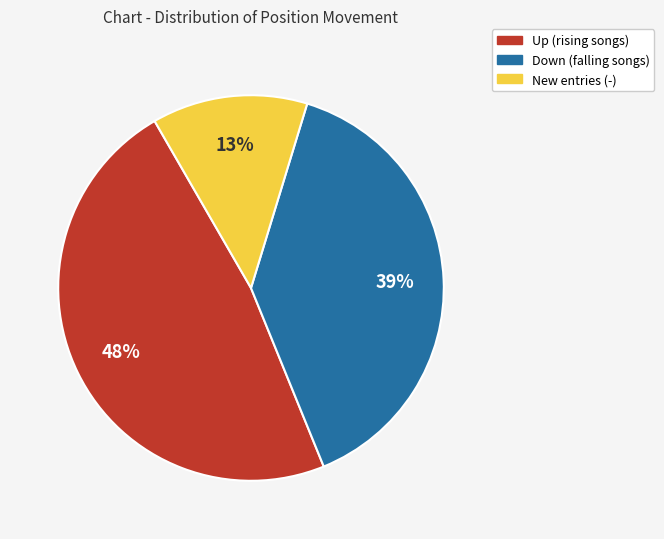

Is there a majority slice in this chart?

No